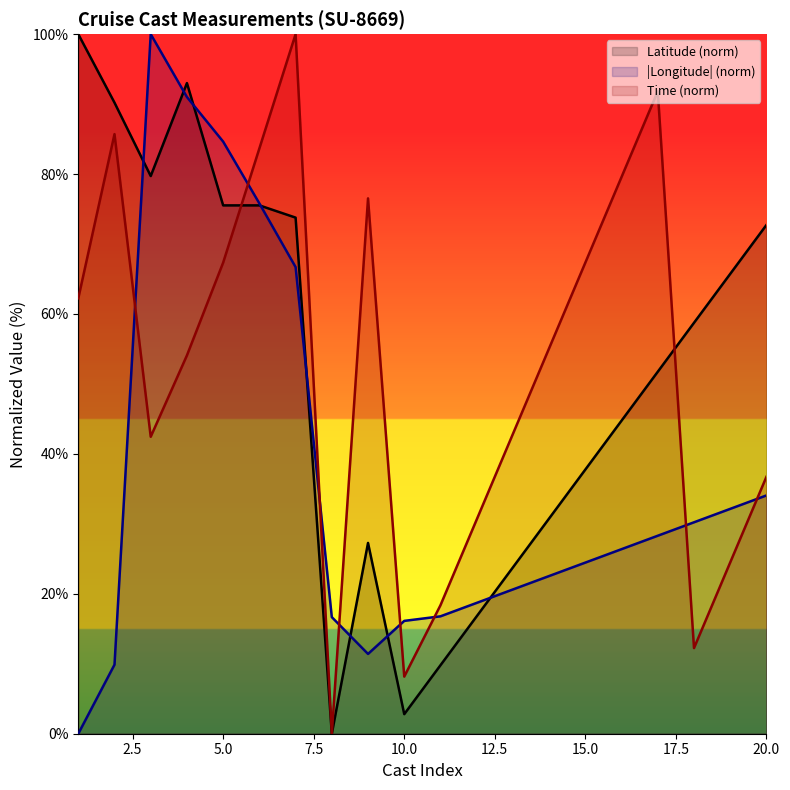

Which category has the lowest value in the Longitude series?

1